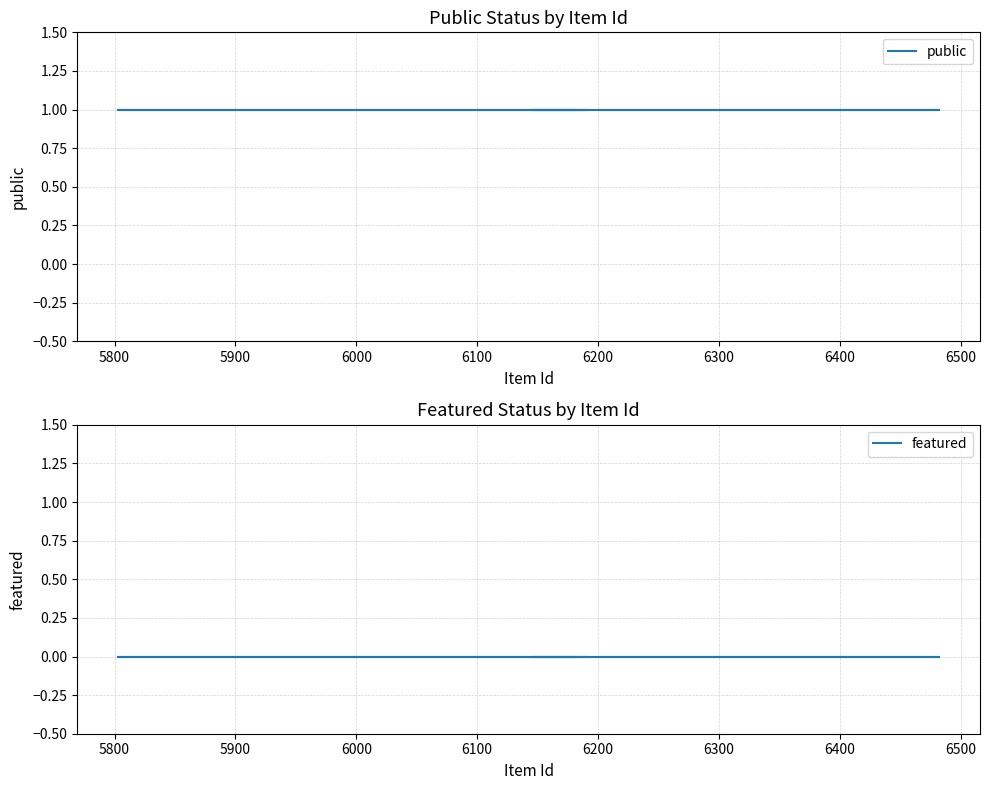

List the series in order of their peak value, lowest first.

featured, public